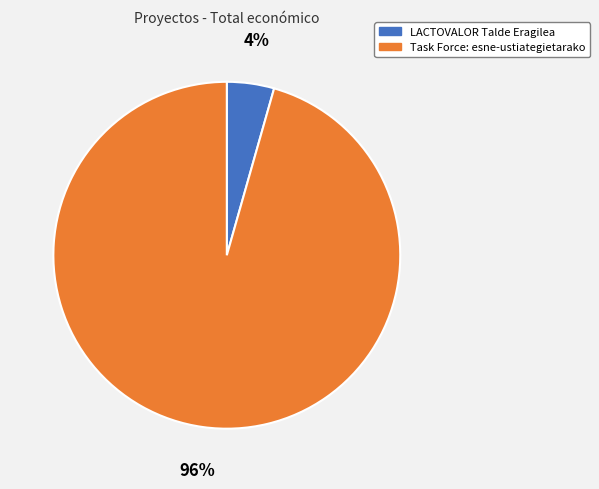

How many segments does this pie chart have?

2